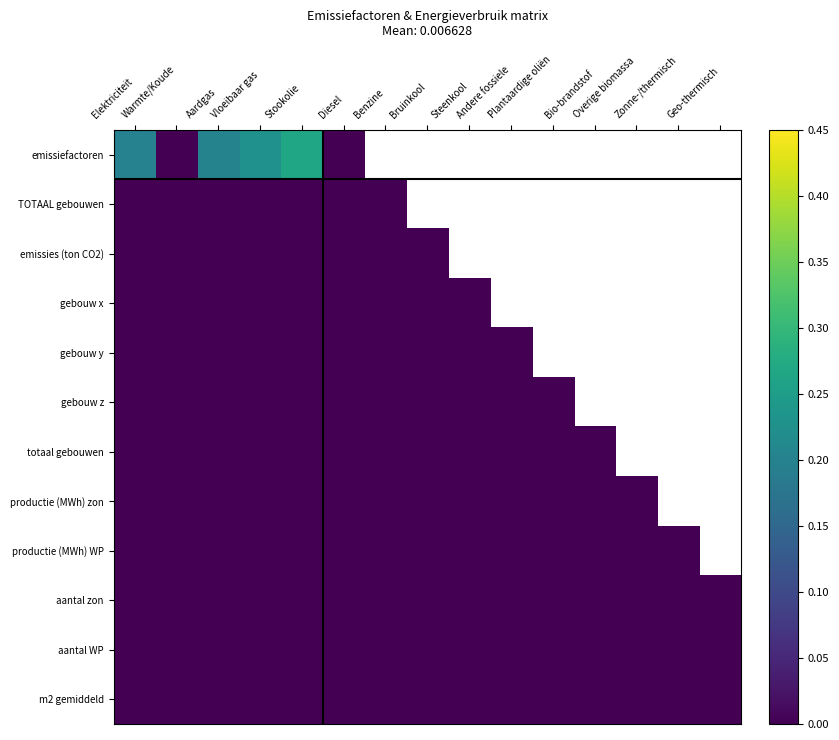

True or false: m2 gemiddeld has a value of 0.0 at Andere fossiele.

True